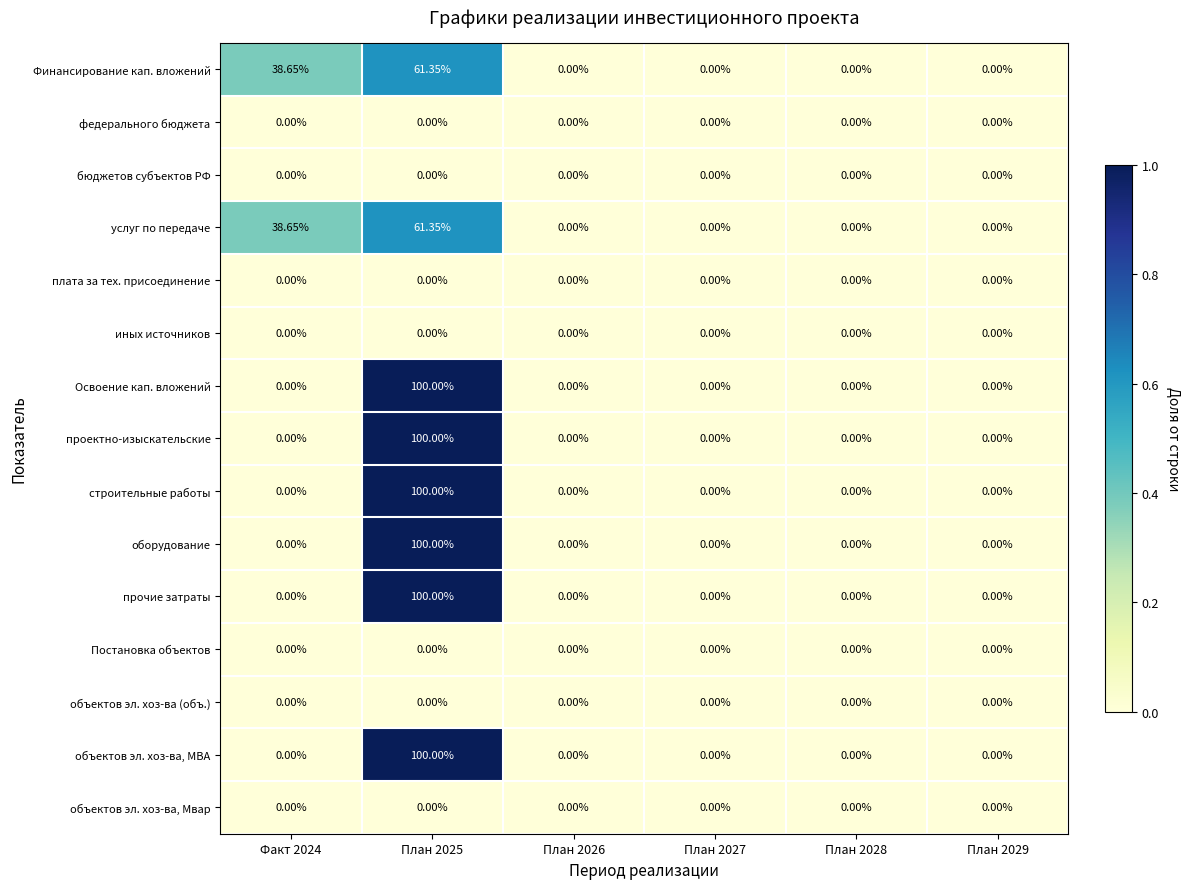

Is the value of Финансирование кап. вложений at План 2025 greater than the value of услуг по передаче at План 2028?

Yes